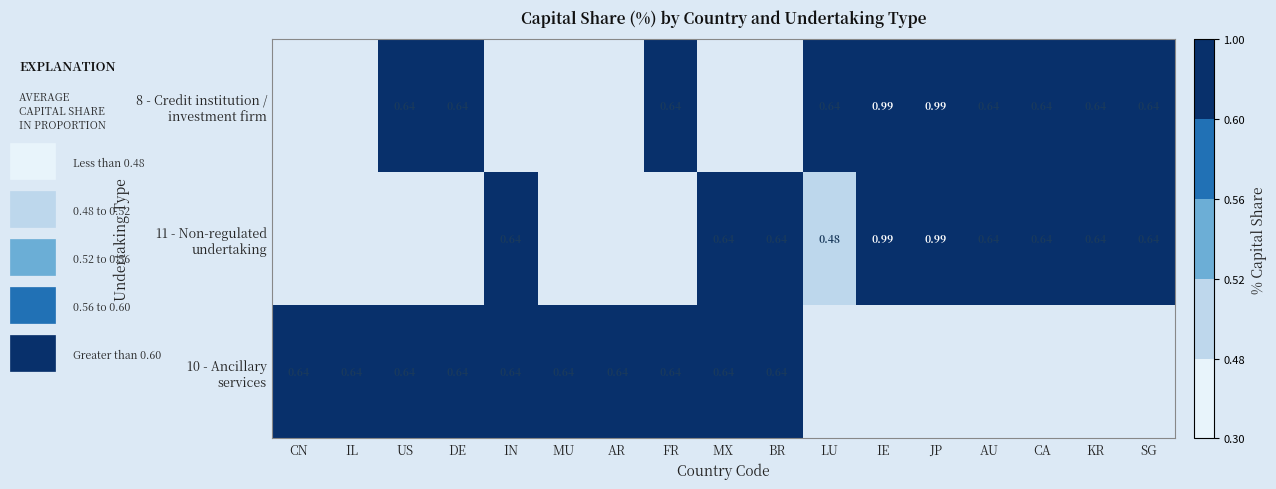

How many positive values does the 10 - Ancillary services series have?

10